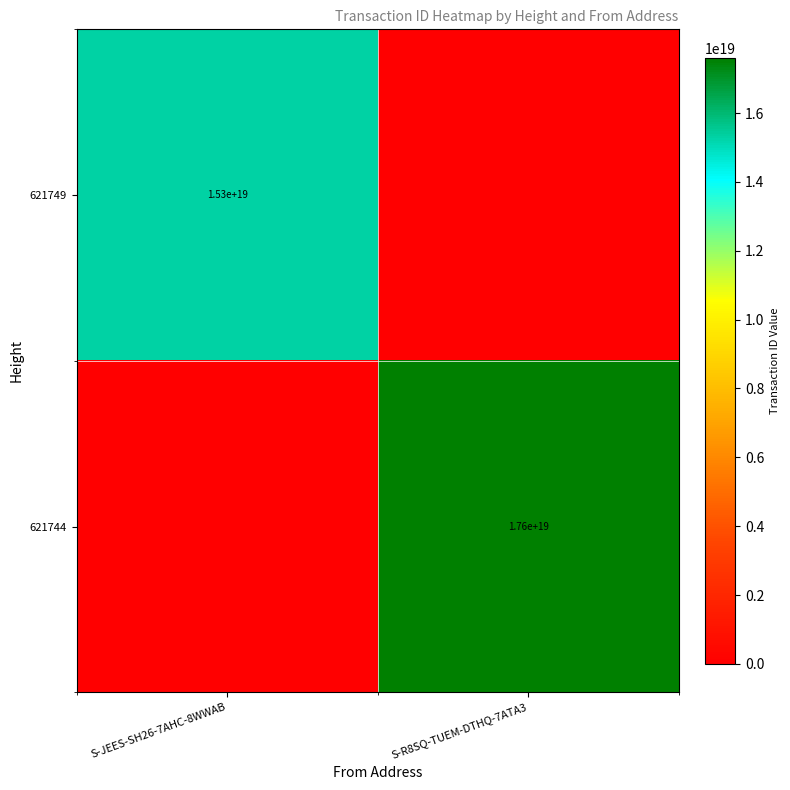

At which category is the sum across all series the highest?

S-R8SQ-TUEM-DTHQ-7ATA3